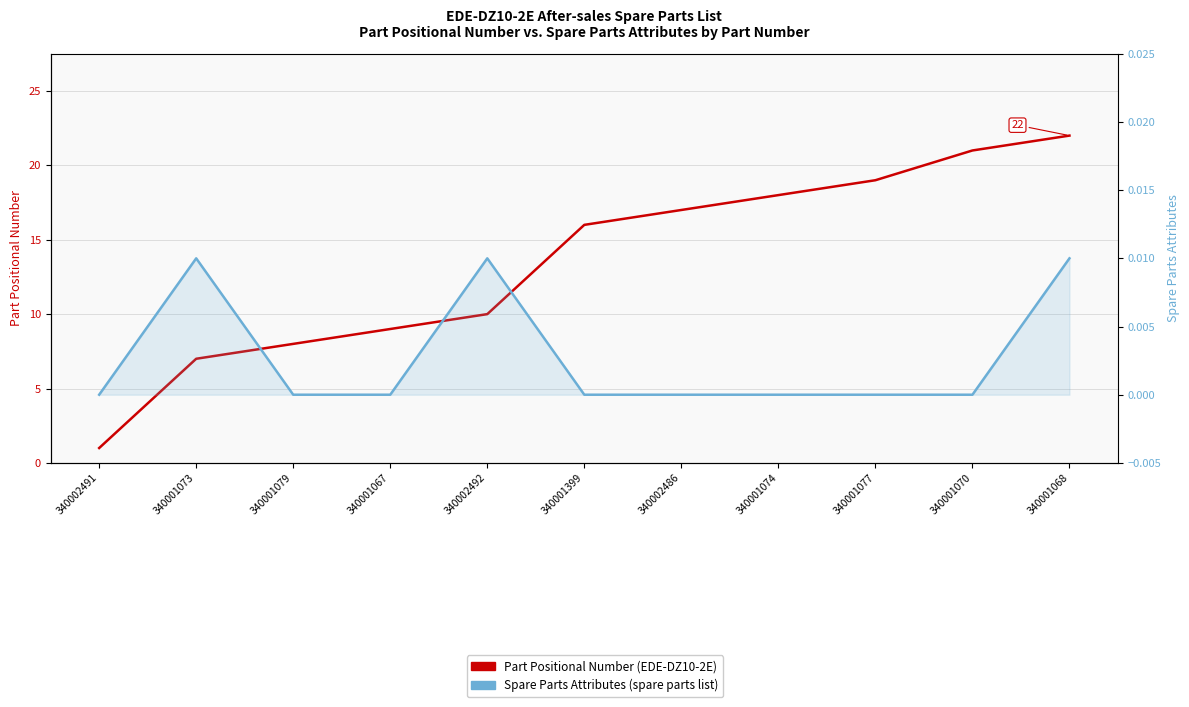

What are all the series names shown in the legend?

Part Positional Number, Spare Parts Attributes